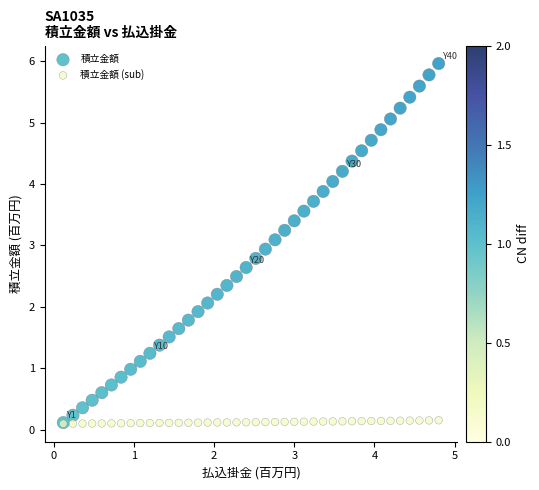

Which series has the largest Y range (max minus min)?

積立金額